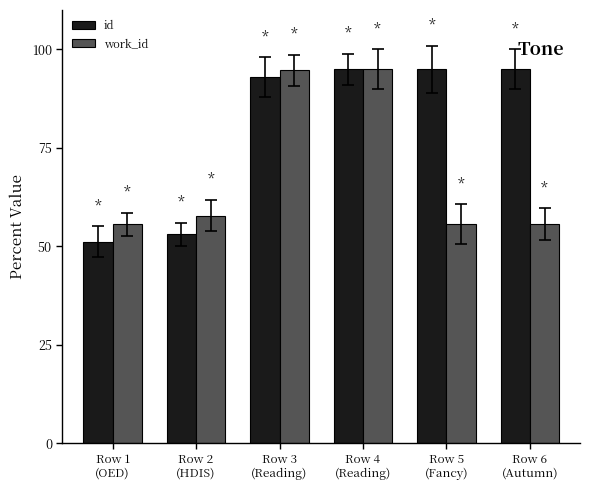

What is the label of the 2nd bar from the left?

Row 2
(HDIS)